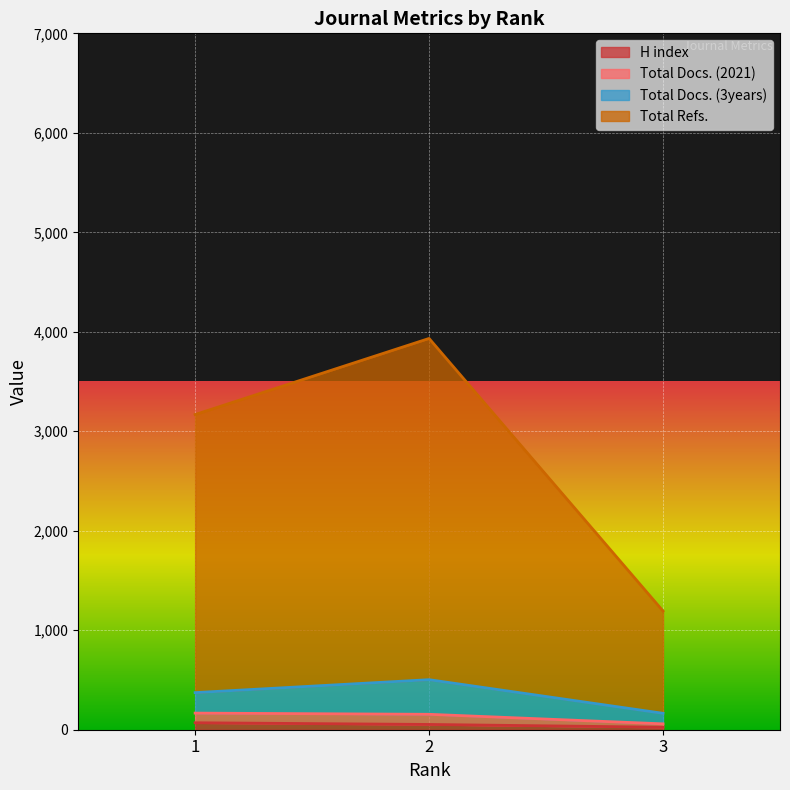

What is the minimum value for H index?

25